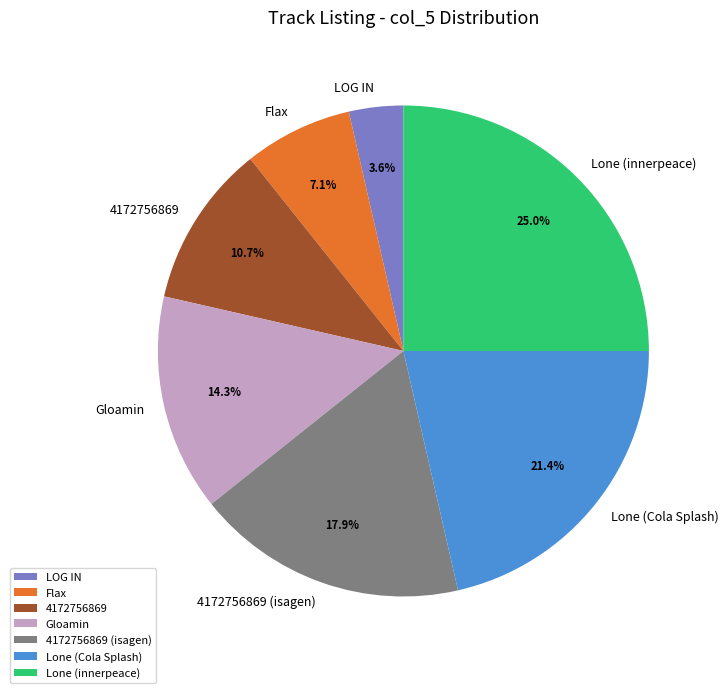

Combined, what portion of the pie is Flax and LOG IN?

10.7%